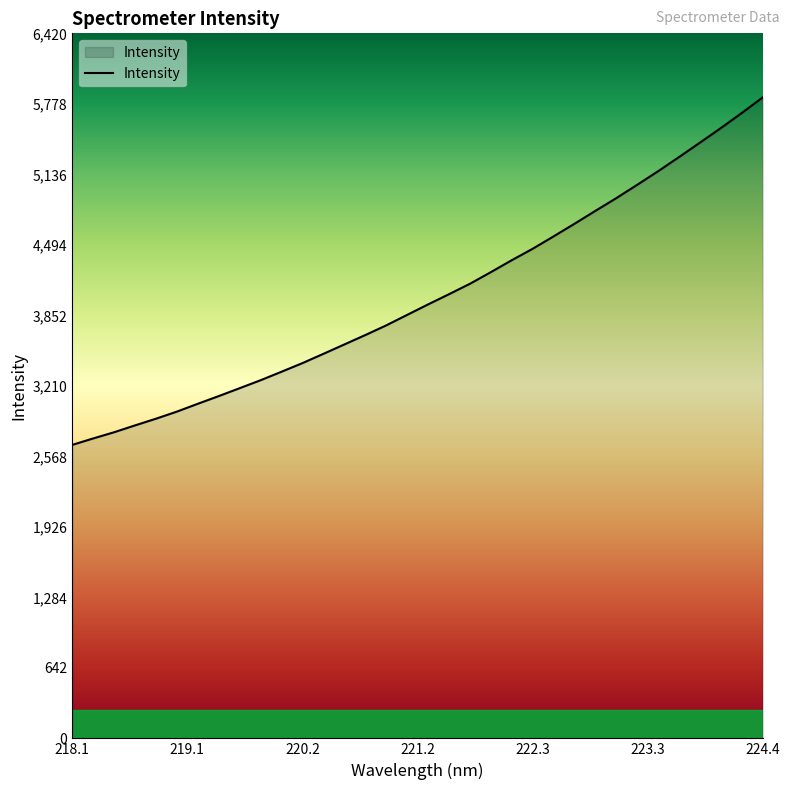

What is the greatest value displayed?

5836.1